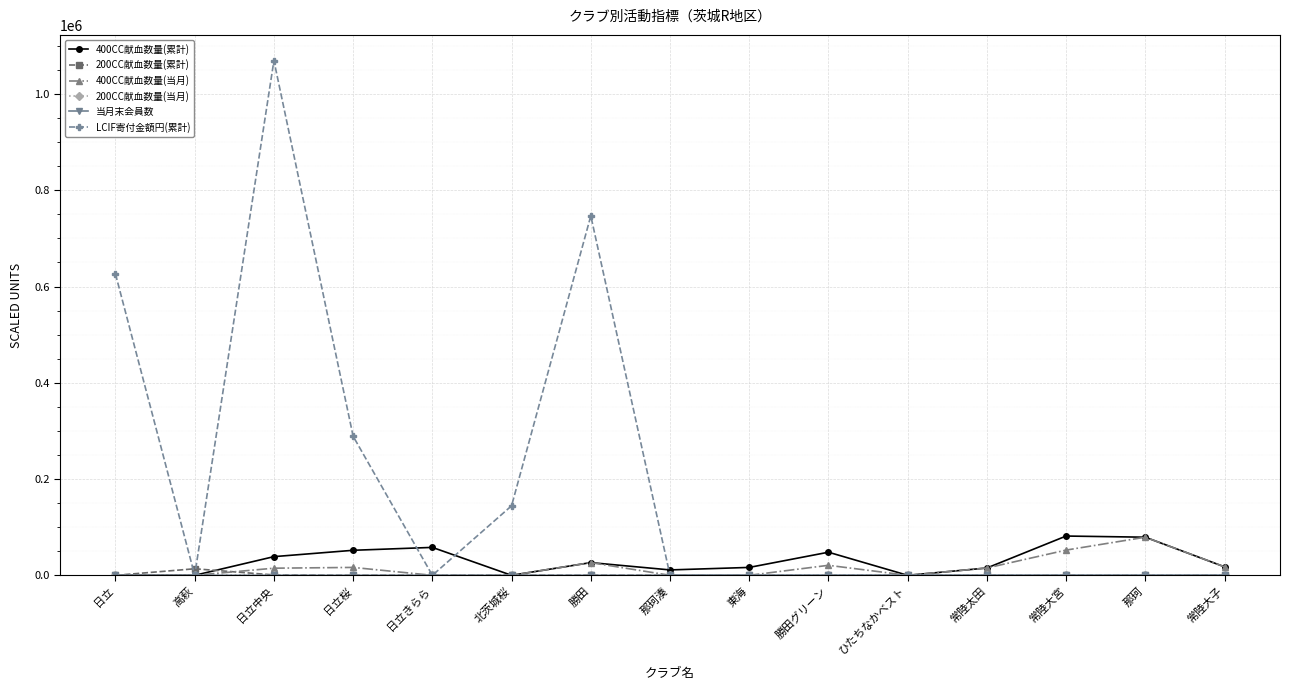

The value of LCIF寄付金額円(累計) at 勝田グリーン is -578280. True or false?

False